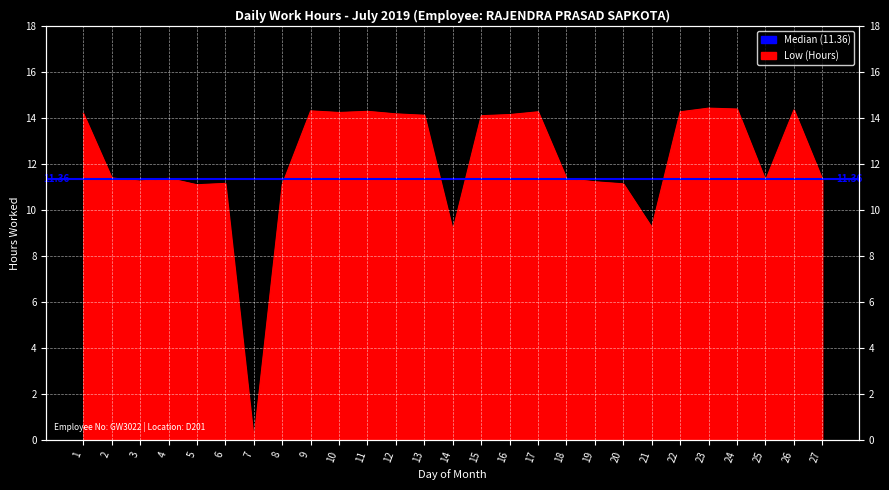

The value at 5 is 3.1. True or false?

False